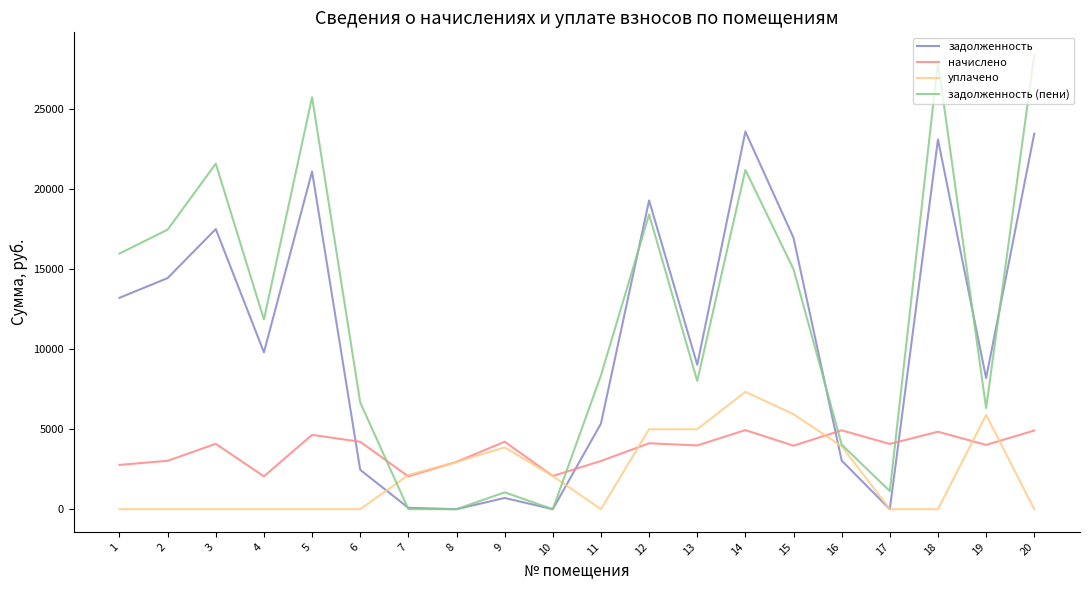

At which category does the chart reach its peak across all series?

20